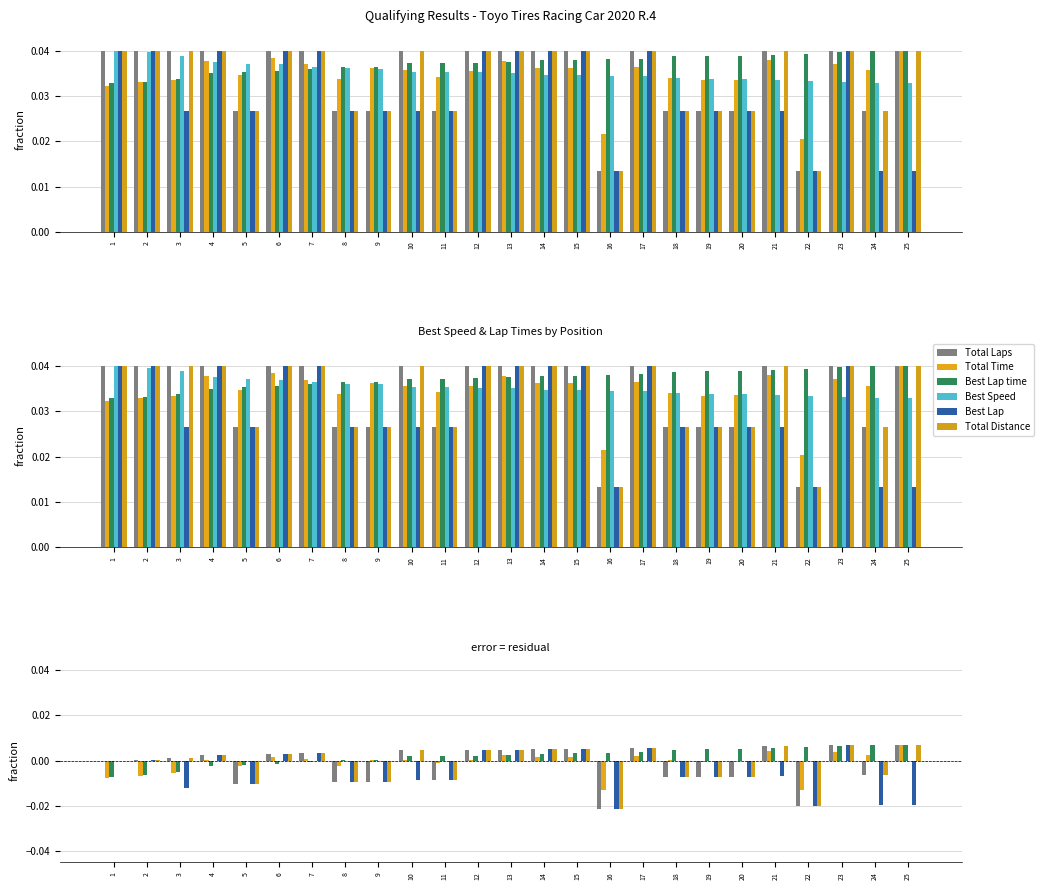

Reading right to left, transcribe all the data shown in this chart.

Total Laps: 25=0.0	24=-0.0	23=0.0	22=-0.0	21=0.0	20=-0.0	19=-0.0	18=-0.0	17=0.0	16=-0.0	15=0.0	14=0.0	13=0.0	12=0.0	11=-0.0	10=0.0	9=-0.0	8=-0.0	7=0.0	6=0.0	5=-0.0	4=0.0	3=0.0	2=0.0	1=0.0
Total Time: 25=0.0	24=0.0	23=0.0	22=-0.0	21=0.0	20=-0.0	19=-0.0	18=0.0	17=0.0	16=-0.0	15=0.0	14=0.0	13=0.0	12=0.0	11=-0.0	10=0.0	9=0.0	8=-0.0	7=0.0	6=0.0	5=-0.0	4=0.0	3=-0.0	2=-0.0	1=-0.0
Best Lap time: 25=0.0	24=0.0	23=0.0	22=0.0	21=0.0	20=0.0	19=0.0	18=0.0	17=0.0	16=0.0	15=0.0	14=0.0	13=0.0	12=0.0	11=0.0	10=0.0	9=0.0	8=0.0	7=-0.0	6=-0.0	5=-0.0	4=-0.0	3=-0.0	2=-0.0	1=-0.0
Best Speed: 25=0.0	24=0.0	23=0.0	22=0.0	21=0.0	20=0.0	19=0.0	18=0.0	17=0.0	16=0.0	15=0.0	14=0.0	13=0.0	12=0.0	11=0.0	10=0.0	9=0.0	8=0.0	7=0.0	6=0.0	5=0.0	4=0.0	3=0.0	2=0.0	1=0.0
Best Lap: 25=-0.0	24=-0.0	23=0.0	22=-0.0	21=-0.0	20=-0.0	19=-0.0	18=-0.0	17=0.0	16=-0.0	15=0.0	14=0.0	13=0.0	12=0.0	11=-0.0	10=-0.0	9=-0.0	8=-0.0	7=0.0	6=0.0	5=-0.0	4=0.0	3=-0.0	2=0.0	1=0.0
Total Distance: 25=0.0	24=-0.0	23=0.0	22=-0.0	21=0.0	20=-0.0	19=-0.0	18=-0.0	17=0.0	16=-0.0	15=0.0	14=0.0	13=0.0	12=0.0	11=-0.0	10=0.0	9=-0.0	8=-0.0	7=0.0	6=0.0	5=-0.0	4=0.0	3=0.0	2=0.0	1=0.0